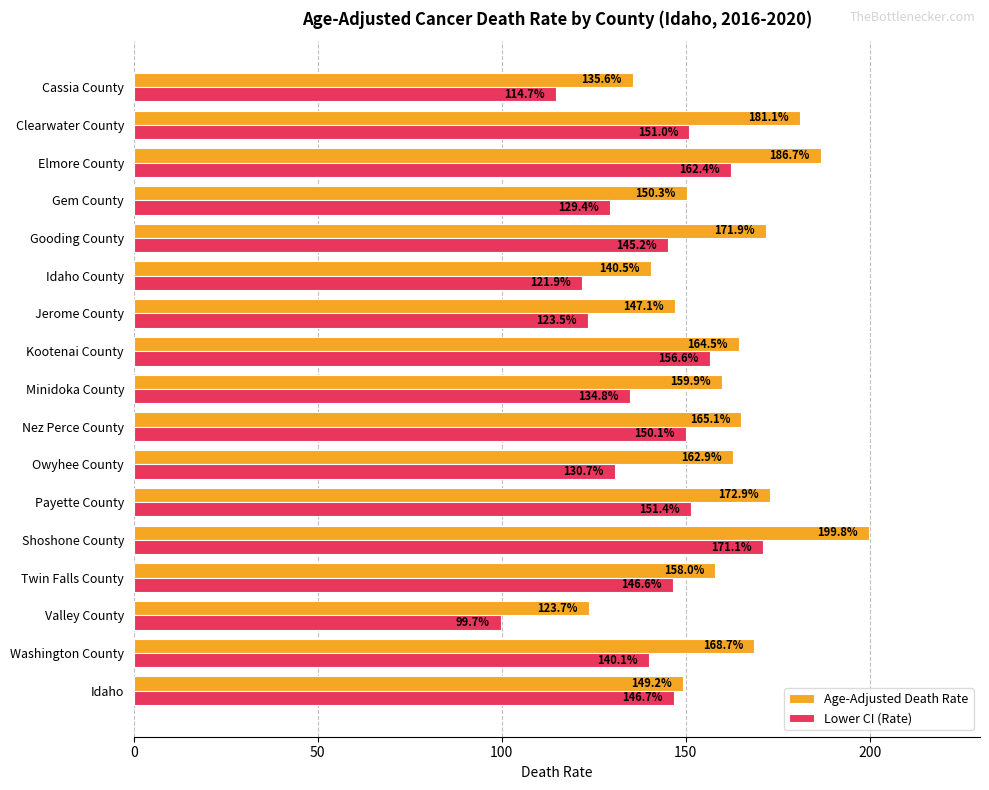

What is the spread (max minus min) of values at Gem County?

20.9